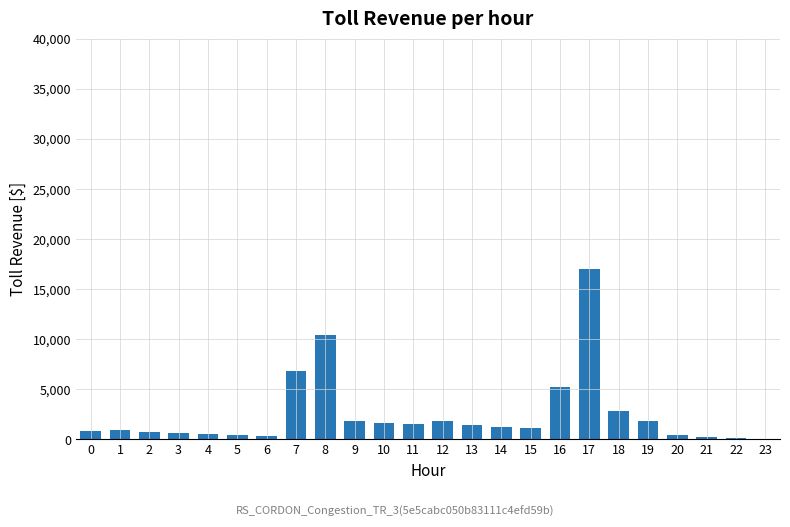

Is it true that the value at 10 is 1600?

True